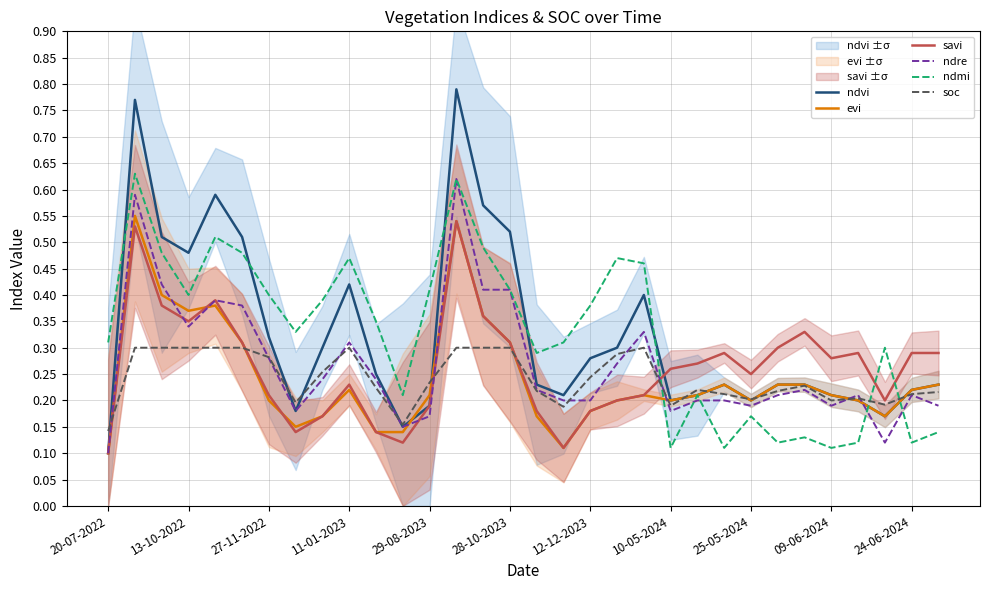

Count the number of categories in the chart.

32